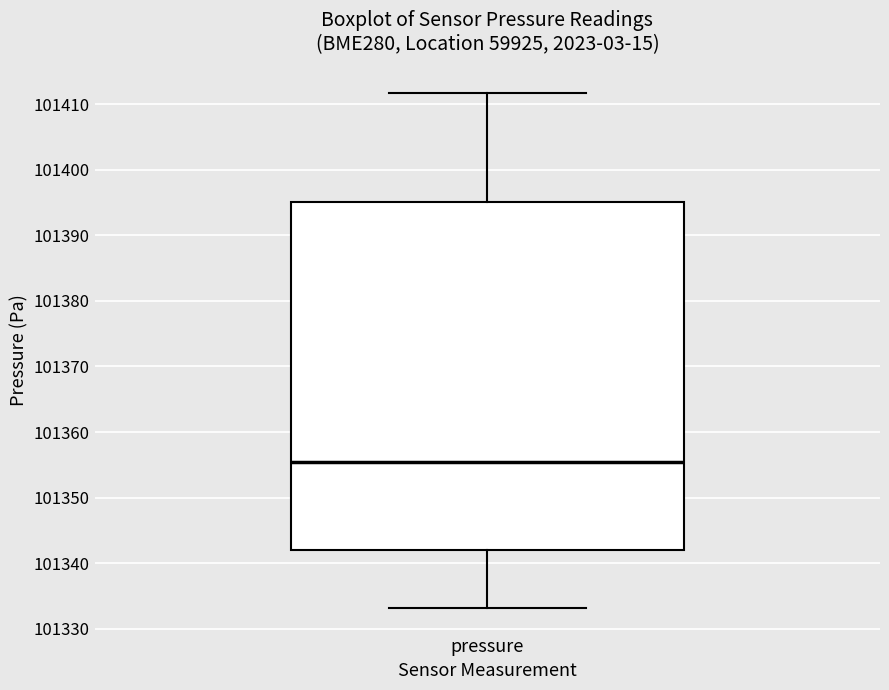

Transcribe this box plot: give where the median line is, the range the box spans, and where the two whiskers end, as read against the y-axis. The values are not printed on the chart, so give them approximately, as read against the axis.

median 101355, box 101342 to 101395, whiskers 101333 to 101412